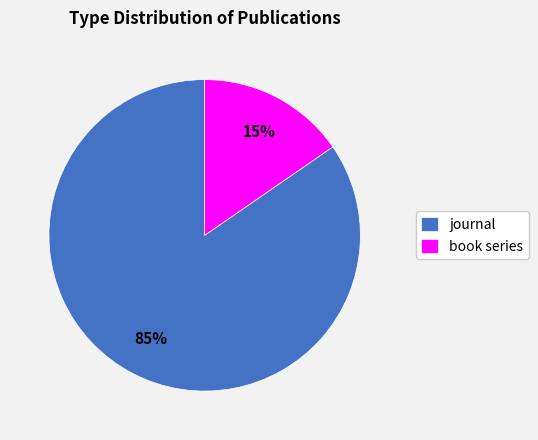

The journal slice represents 93% of the pie. True or false?

False